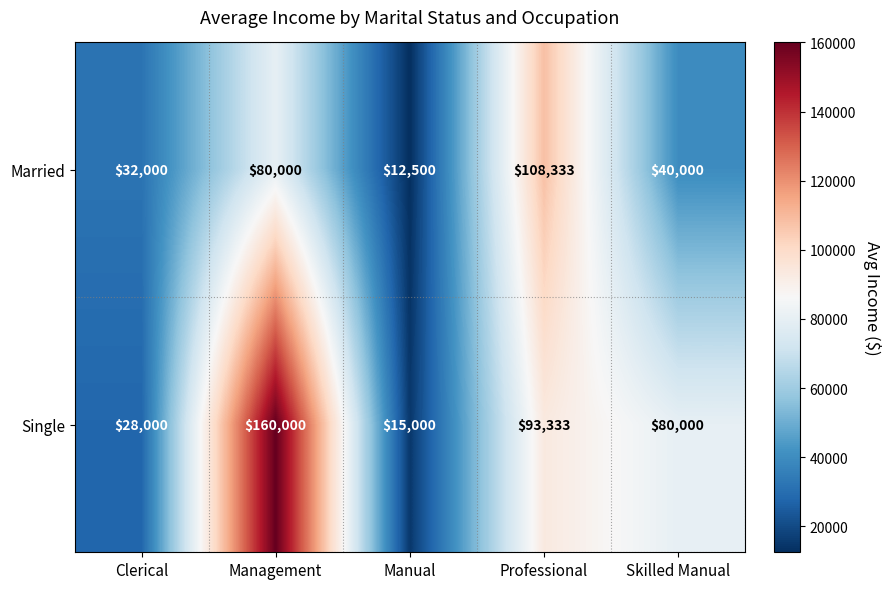

Which series has the widest spread of values?

Single